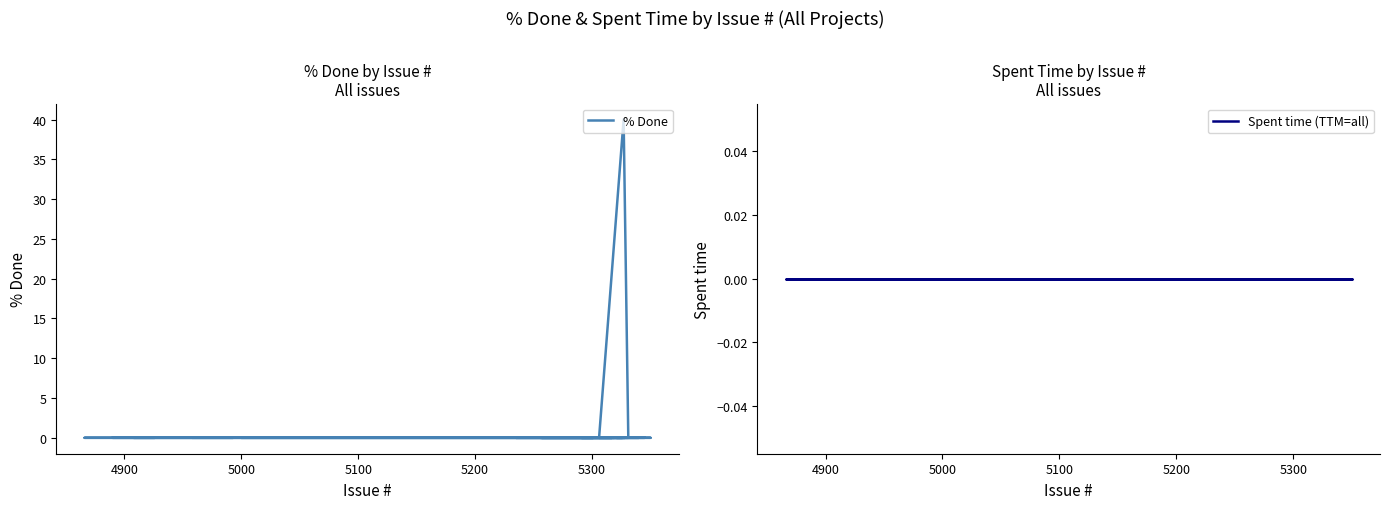

List the series in order of their peak value, lowest first.

Spent time (TTM=all), % Done